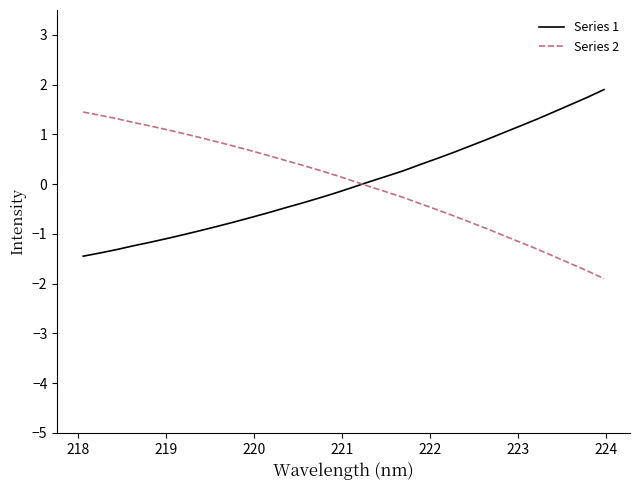

Which series ends up on top after the final intersection of Series 2 and Series 1?

Series 1